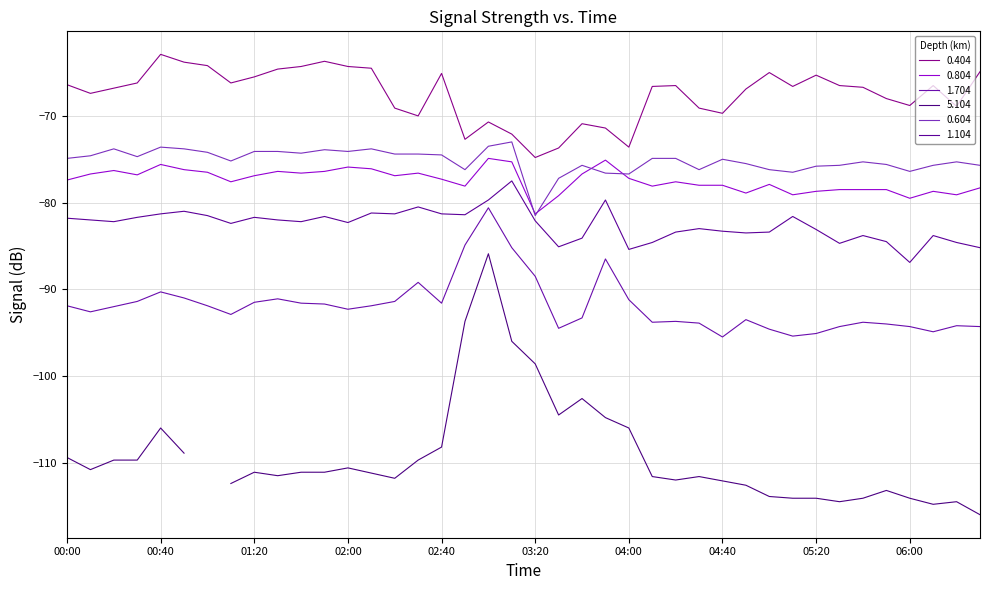

What is the difference between the maximum and minimum values in the 1.704 series?

14.9